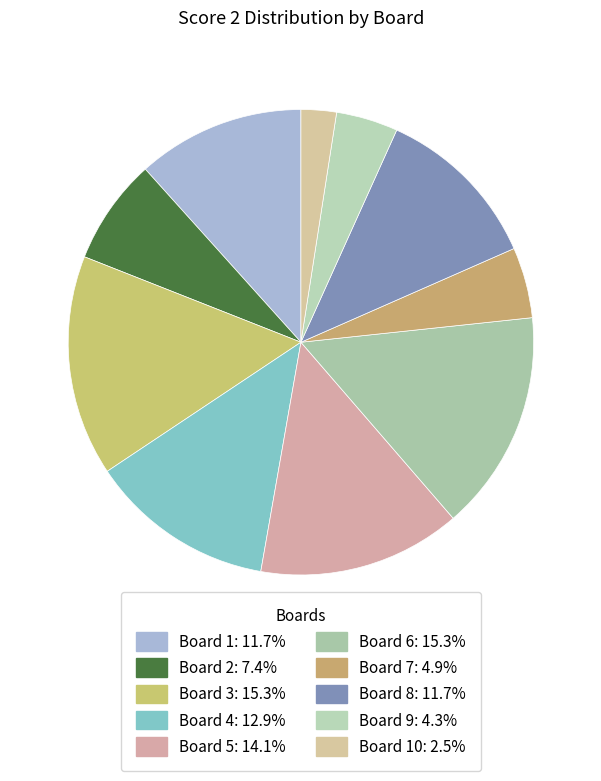

How many slices are in this pie chart?

10